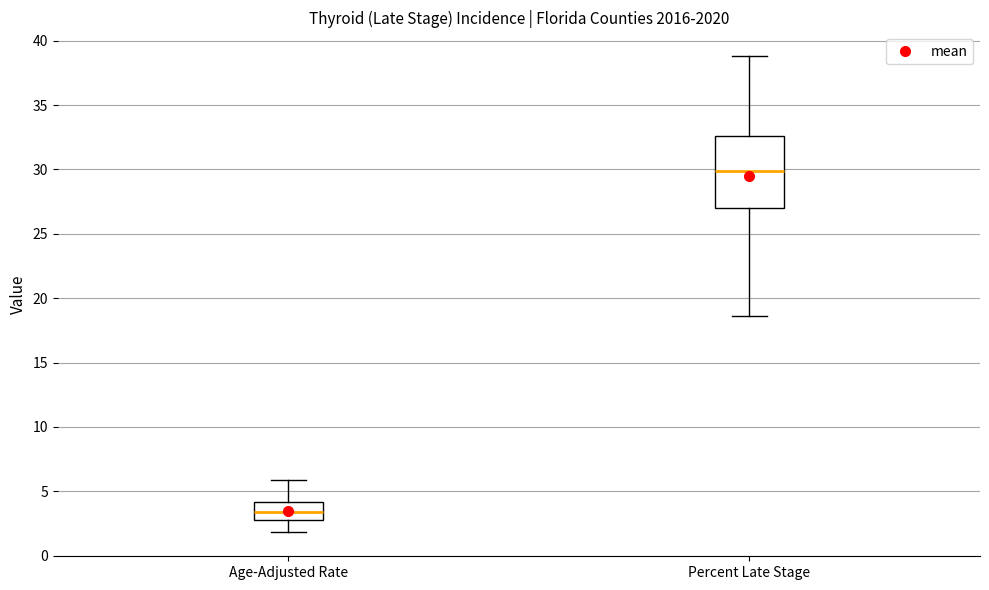

Reading left to right, transcribe this box plot: for each box, give where its median line is, the range the box spans, and where its two whiskers end, as read against the y-axis. The values are not printed on the chart, so give them approximately, as read against the axis.

Age-Adjusted Rate: median 3.5, box 3.0 to 4.0, whiskers 2.0 to 6.0
Percent Late Stage: median 30.0, box 27.0 to 32.5, whiskers 18.5 to 39.0